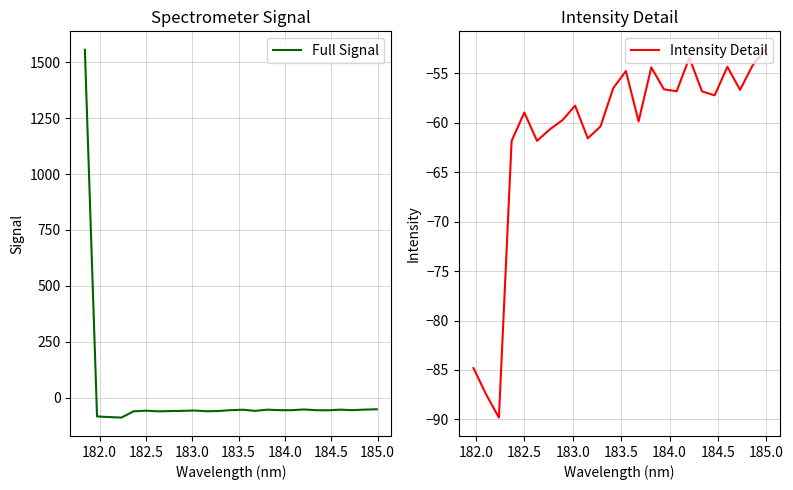

What is the highest value of the Full Signal series?

1556.1